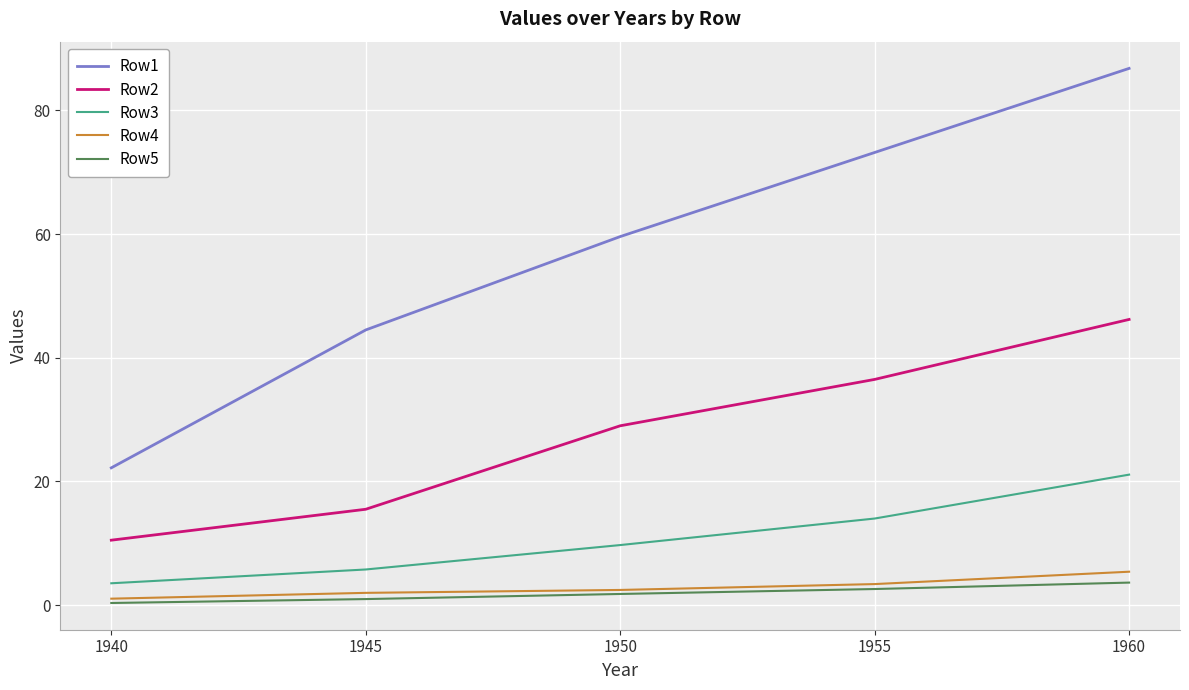

What is the total value across all series at 1945?

68.7